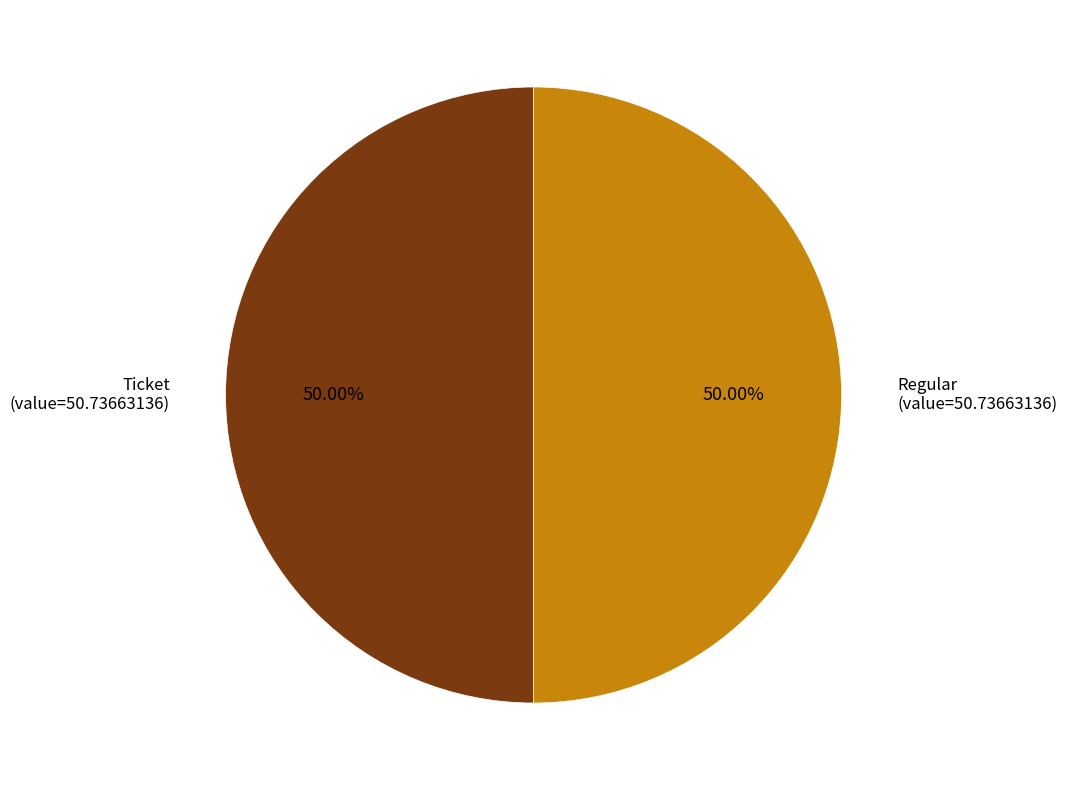

Approximately how many times larger is the value at Ticket (value=50.73663136) compared to Regular (value=50.73663136)?

1.0